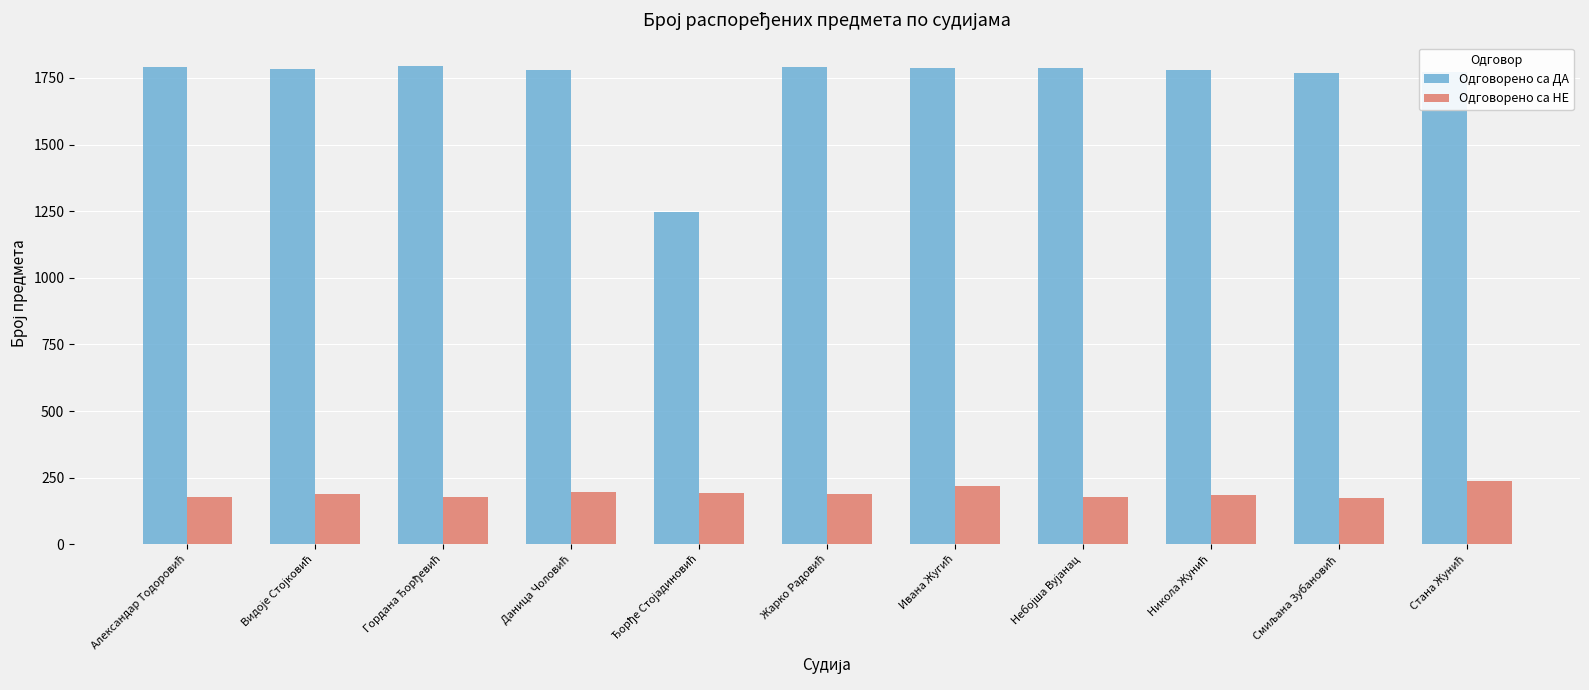

Rank the series by their maximum value, from lowest to highest.

Одговорено са НЕ, Одговорено са ДА